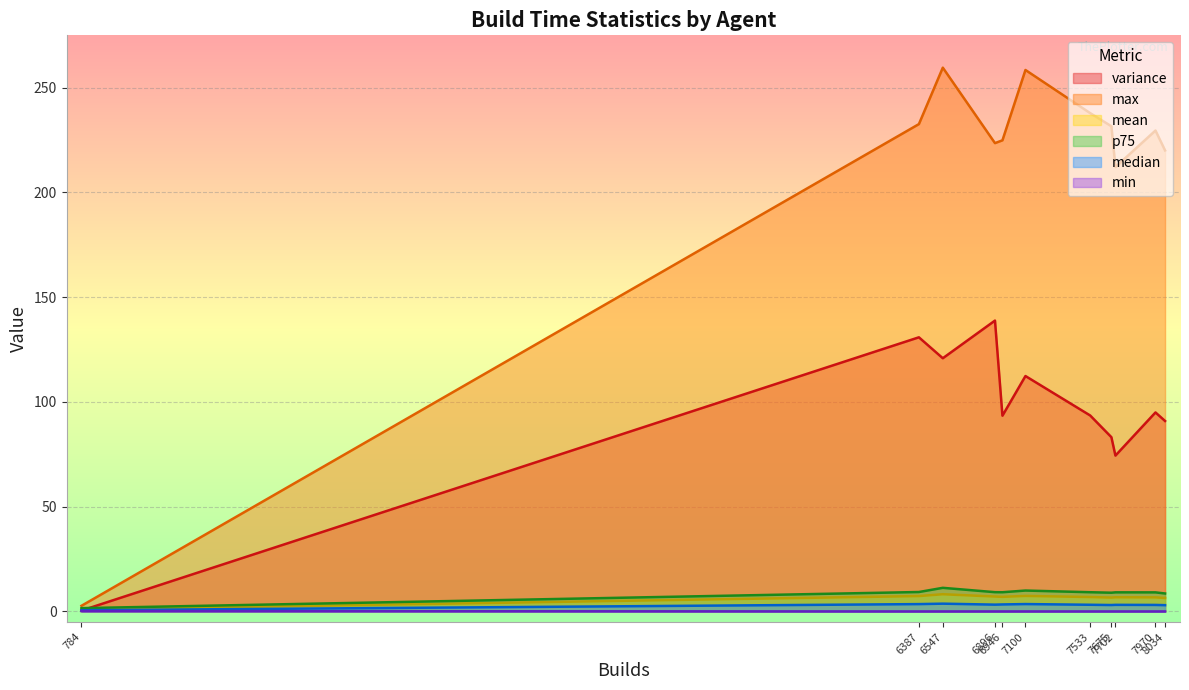

What is the difference between the maximum and minimum values in the min series?

0.2